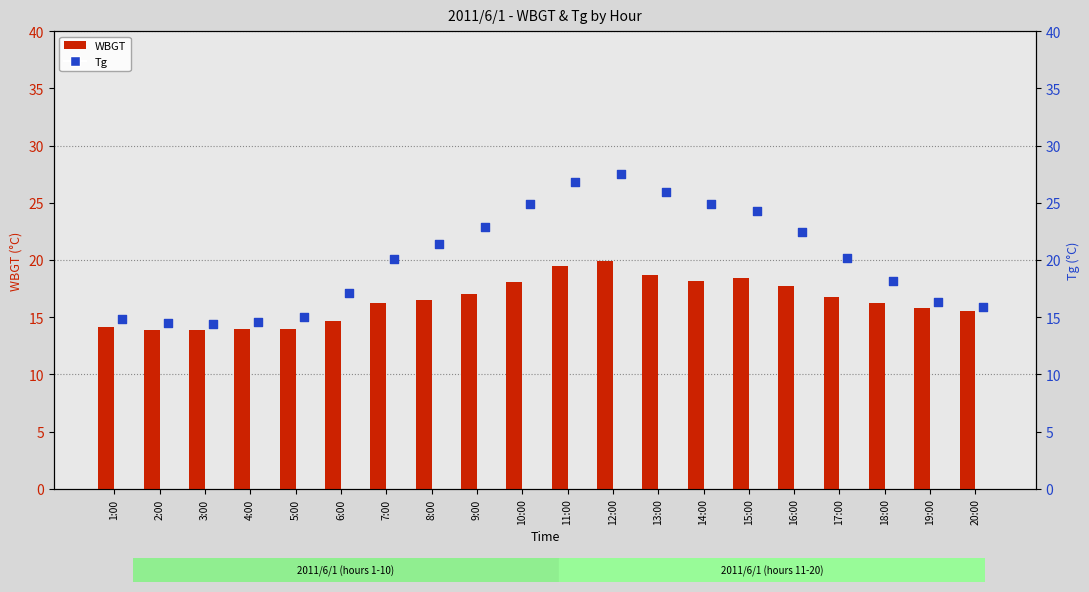

Is the value of Tg at 12:00 greater than the value of WBGT at 20:00?

Yes